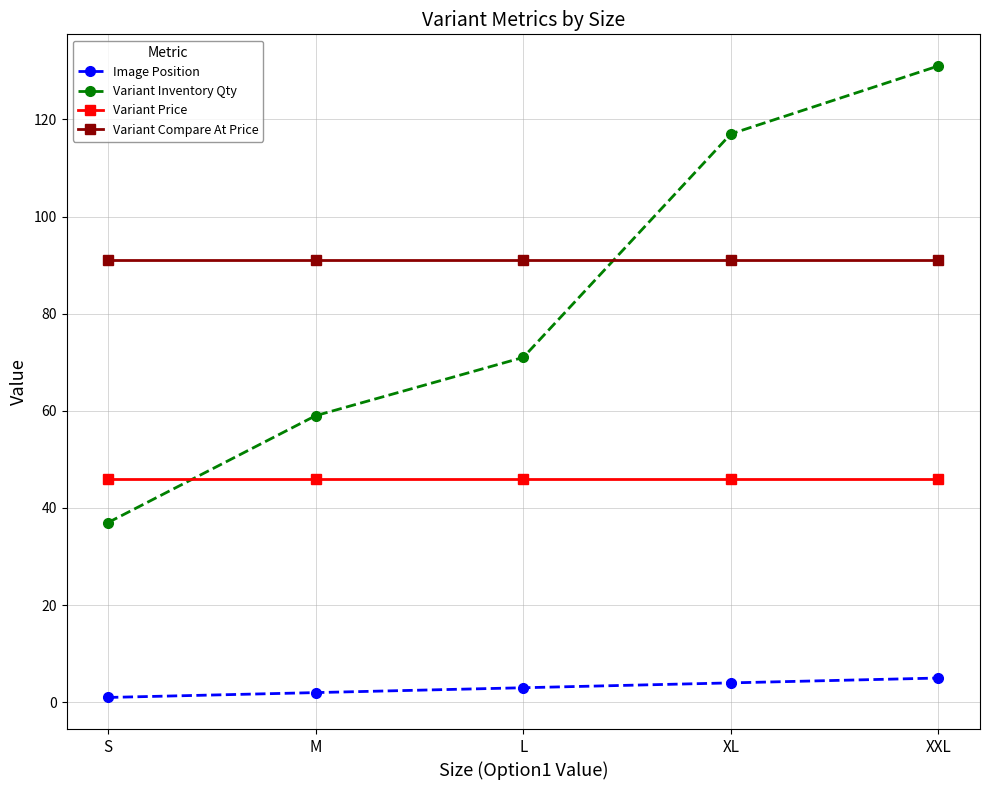

At which category is the sum across all series the highest?

XXL